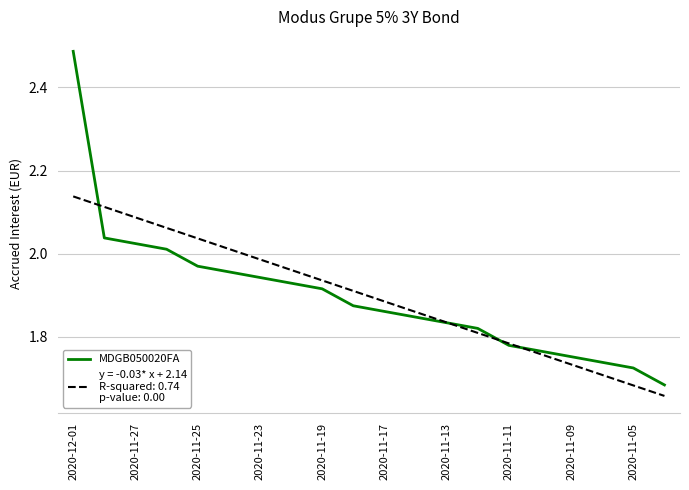

At which category is the sum across all series the highest?

2020-12-01